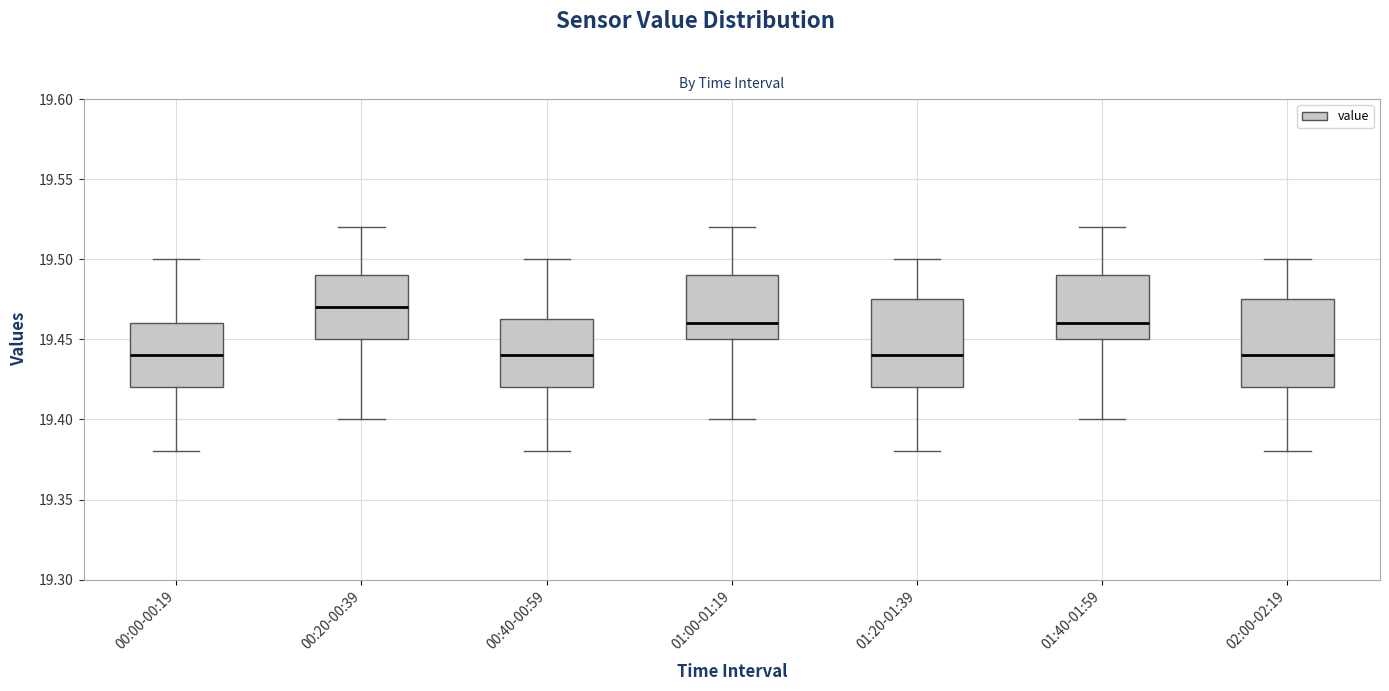

Where does the lower whisker of the box for 00:00-00:19 end on the y-axis? The values are not printed on the chart, so give them approximately, as read against the axis.

19.380